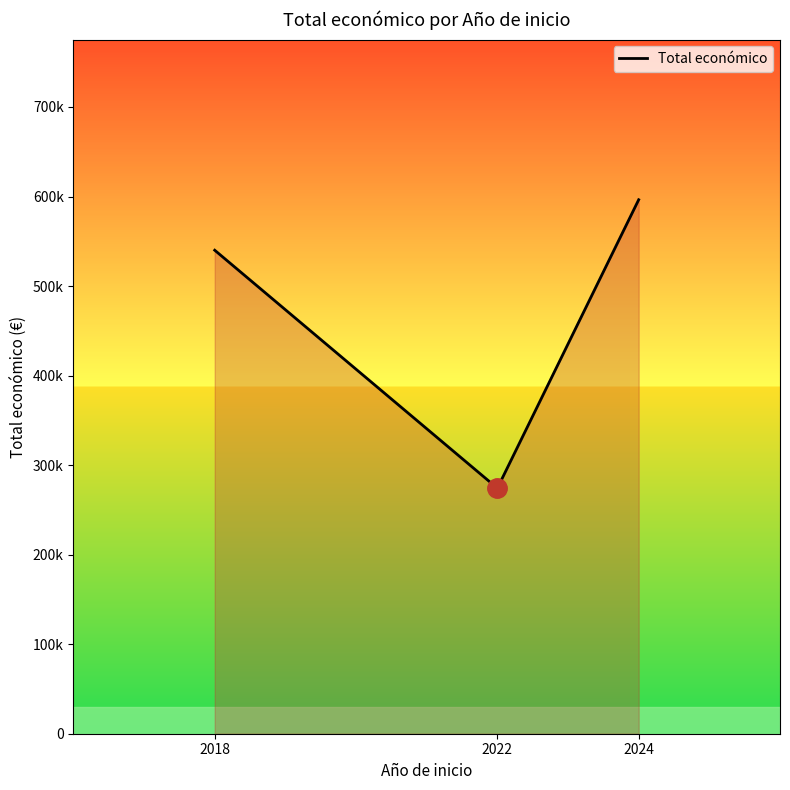

What is the maximum value shown in the chart?

596384